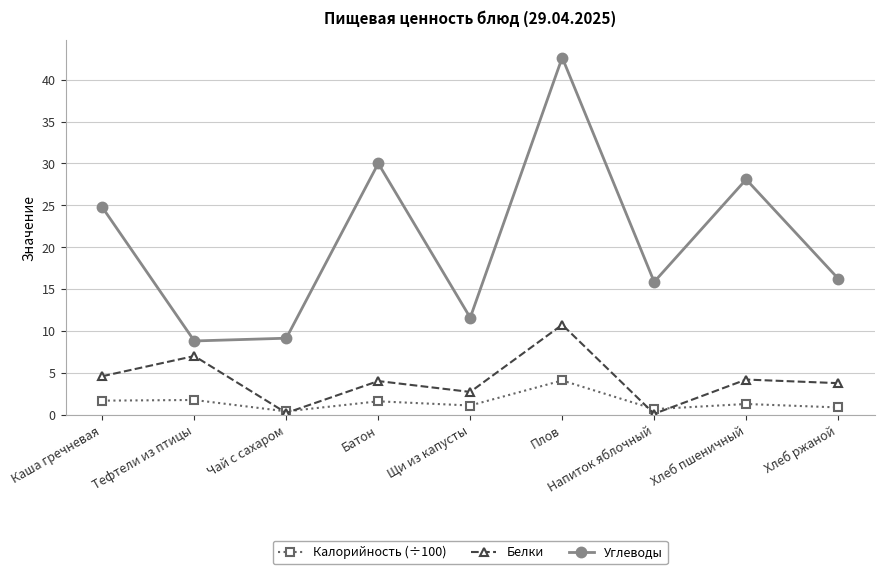

What is the difference between the Углеводы values at Щи из капусты and Хлеб пшеничный?

16.5